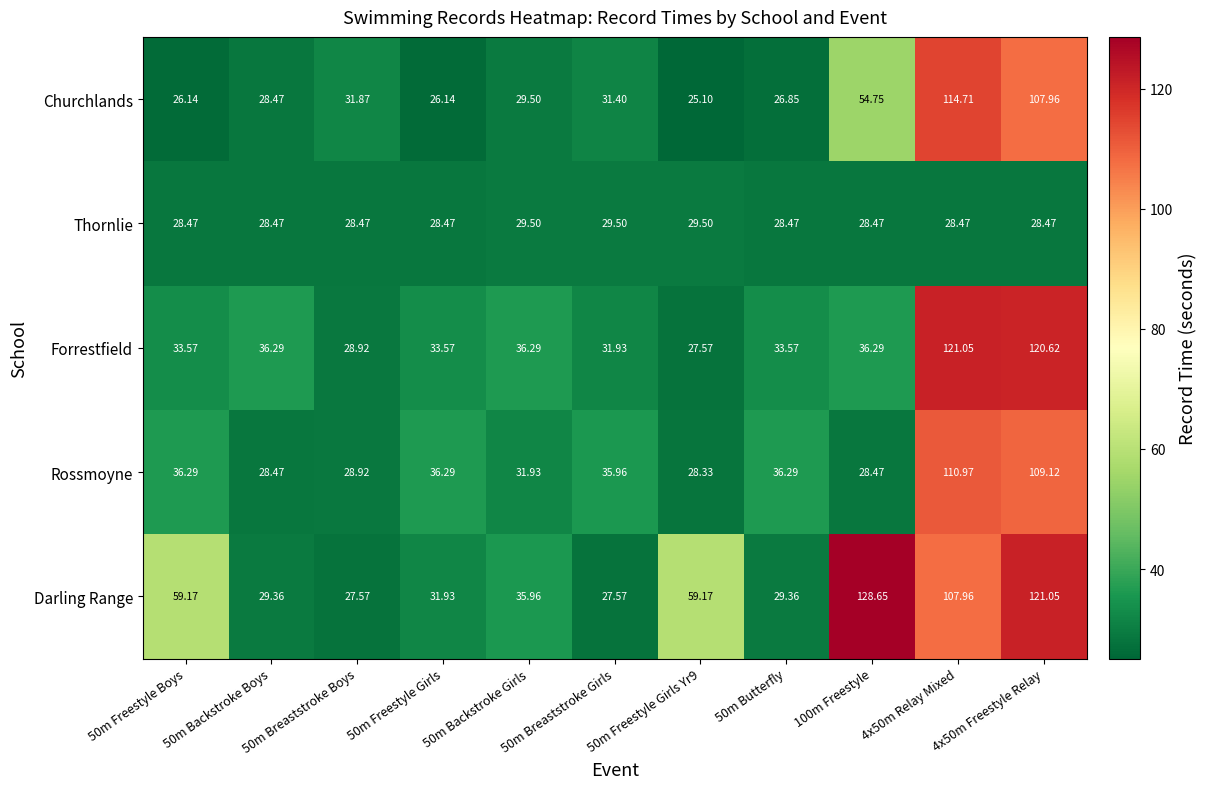

Which series has the largest total across all categories?

Darling Range